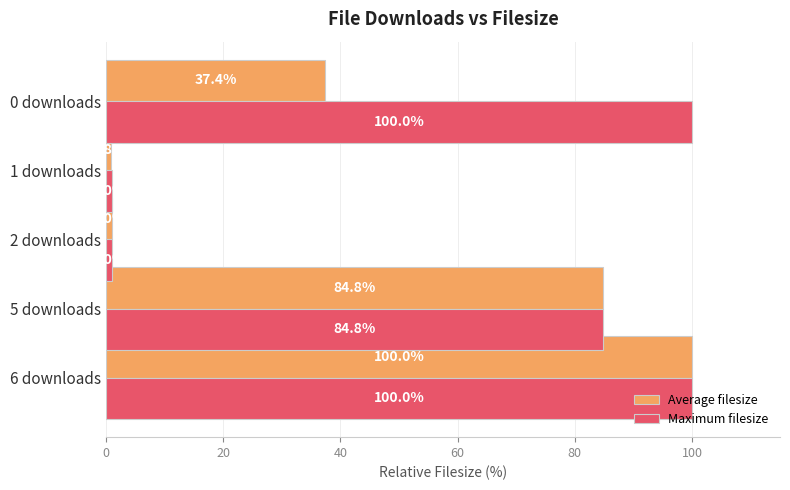

Rank the series by their average value, from highest to lowest.

Maximum filesize, Average filesize